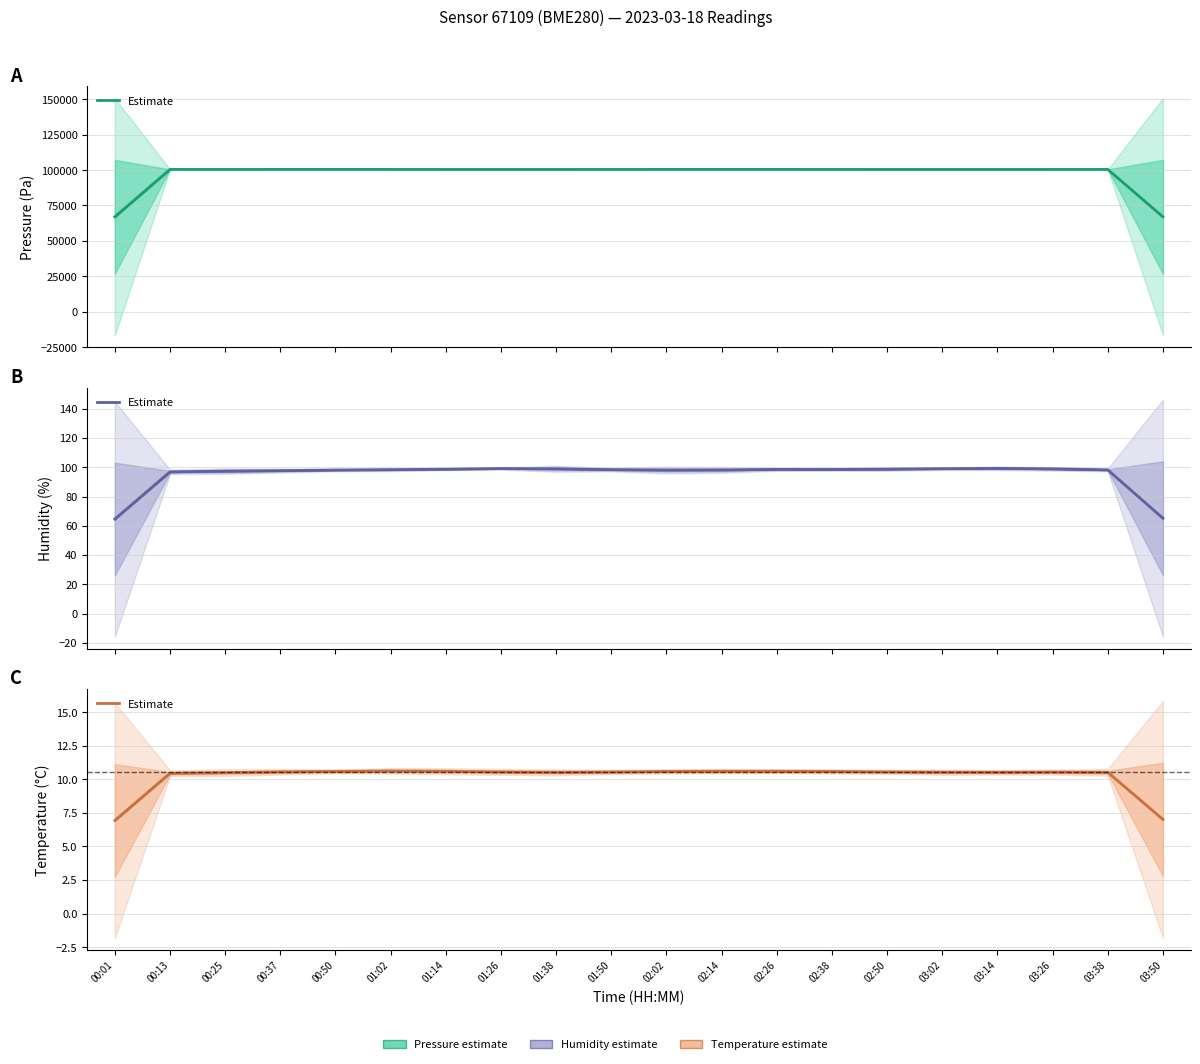

How many values exceed 10?

18